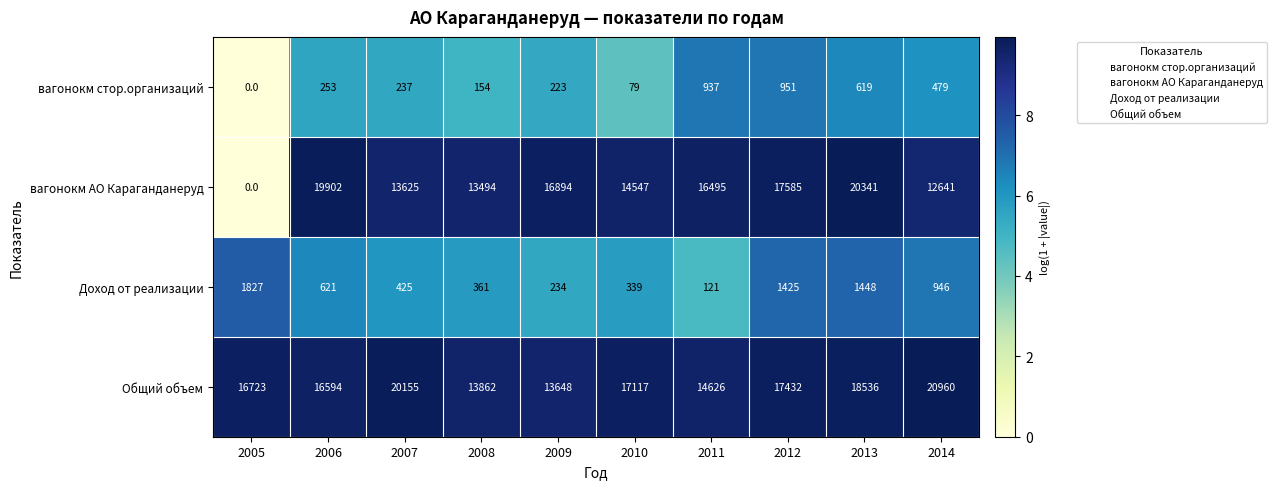

What is the sum of all вагонокм стор.организаций values?

3932